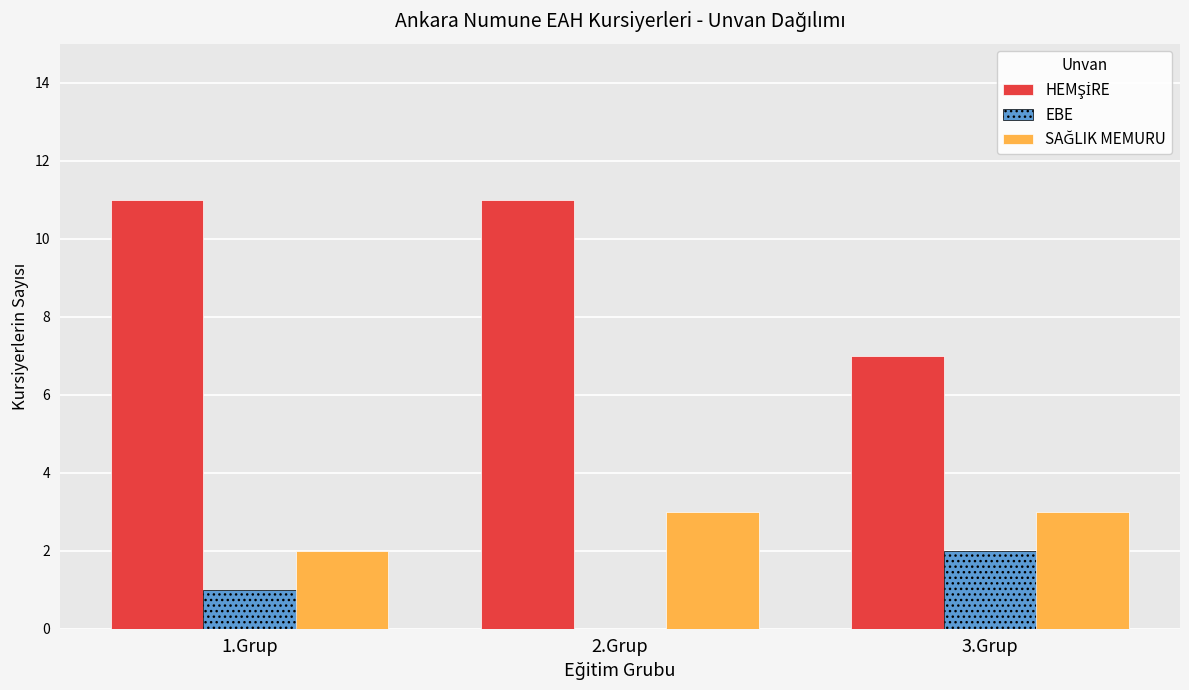

What is the sum of all EBE values?

3